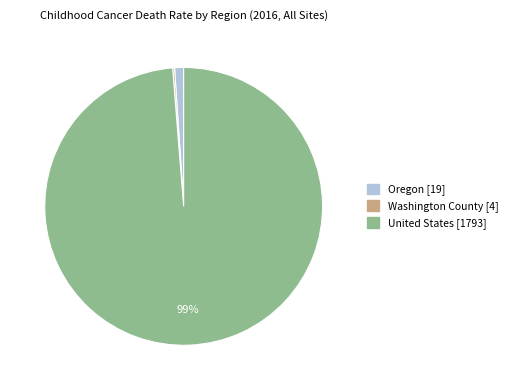

The Oregon slice represents 11% of the pie. True or false?

False